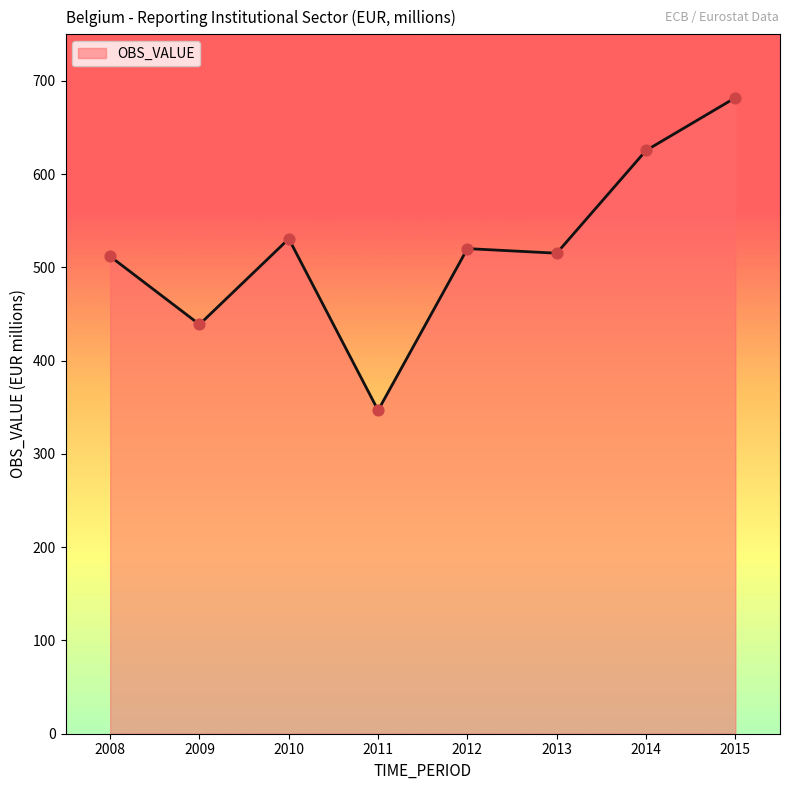

What is the change in value from 2013 to 2014?

+110.2